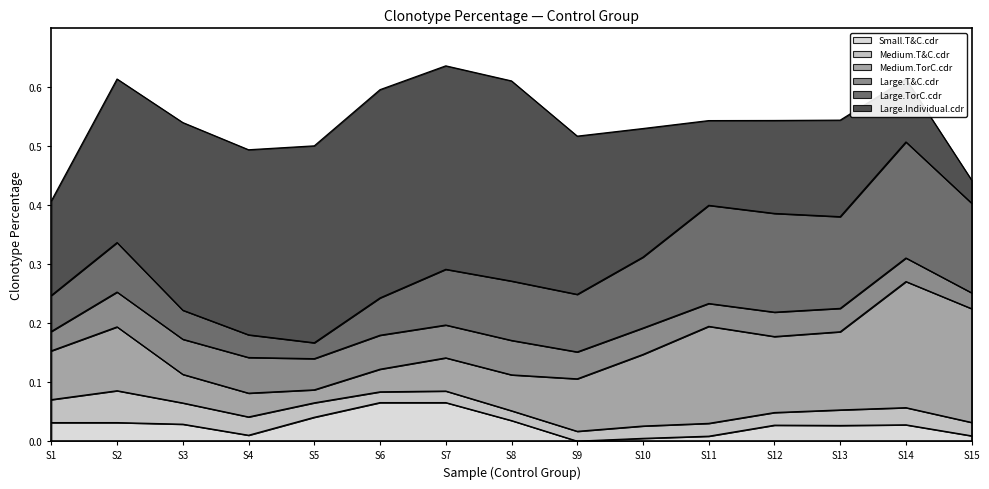

Is it true that Small.T&C.cdr equals 0.1 at S5?

False